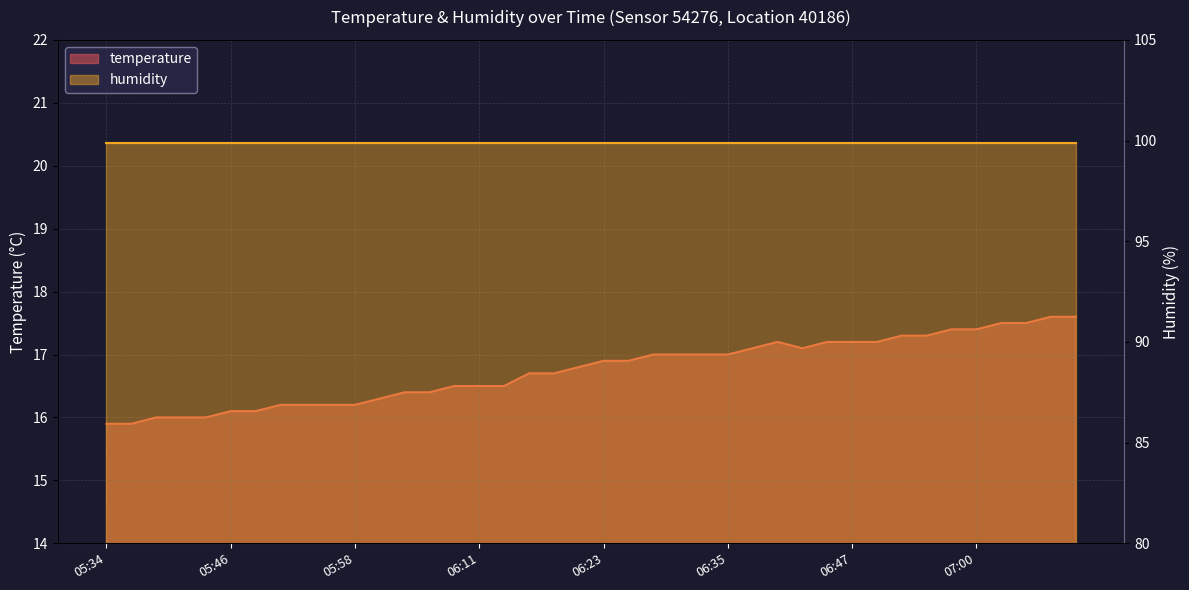

What is the sum of the values at 06:52 and 06:20?

34.1